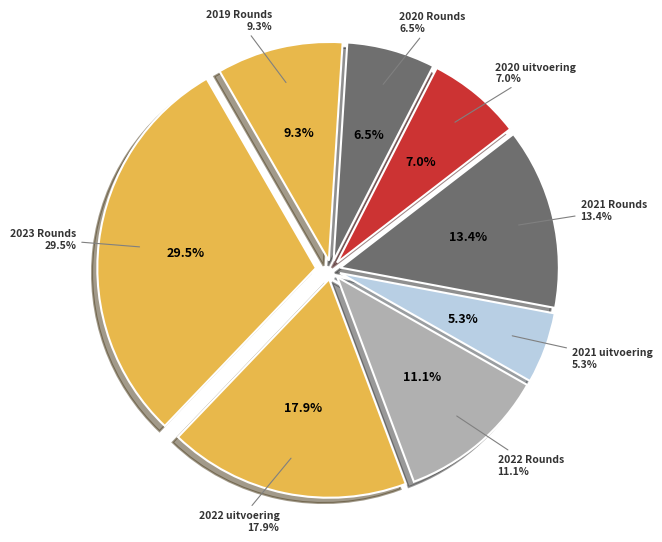

Does any single category account for the majority?

No